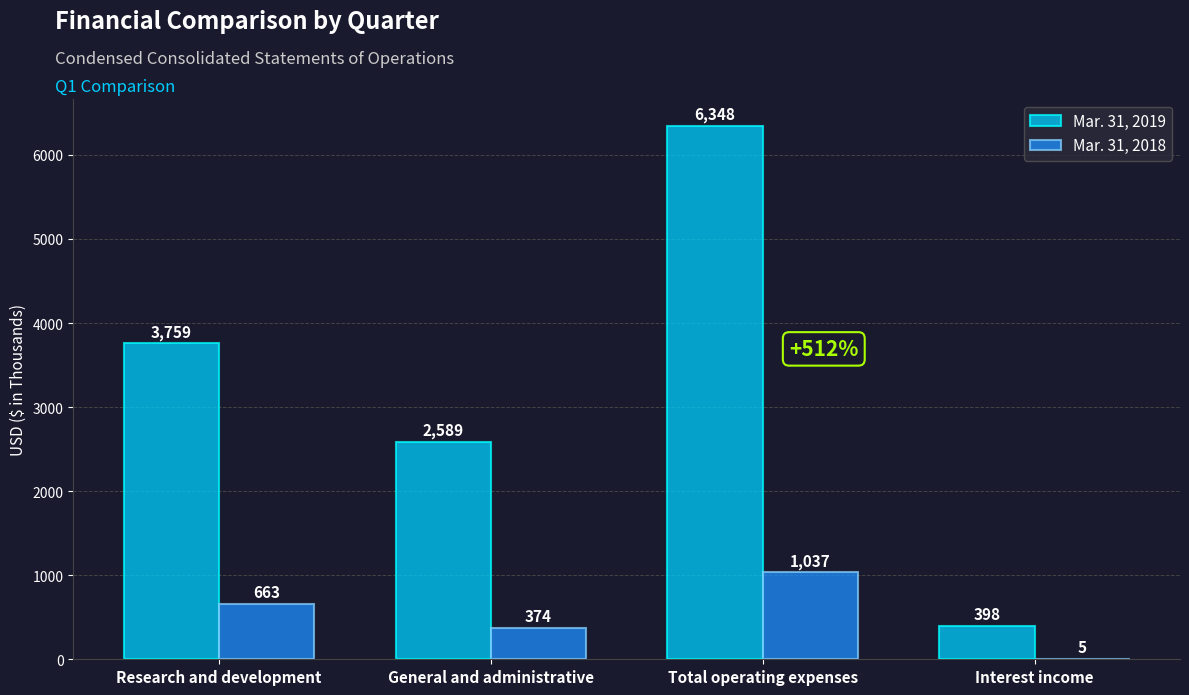

Which series has the largest total across all categories?

Mar. 31, 2019